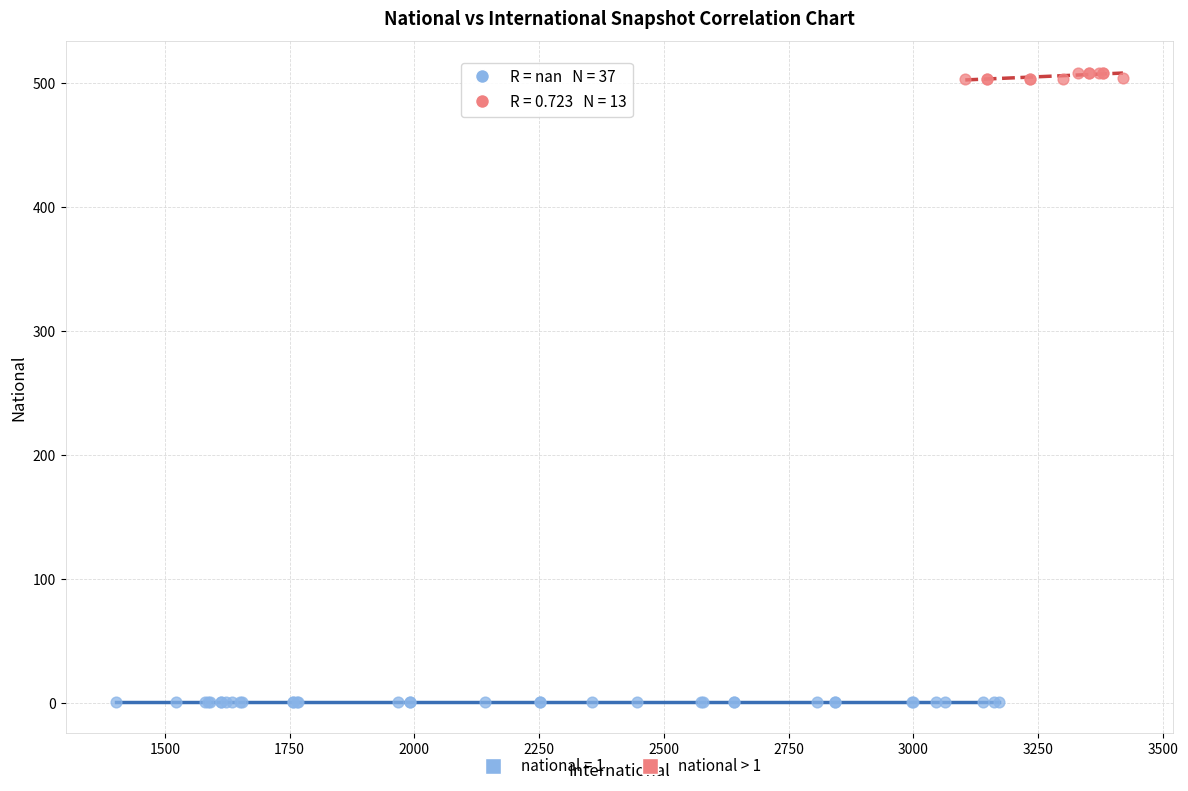

Which series contains the lowest Y value?

national = 1